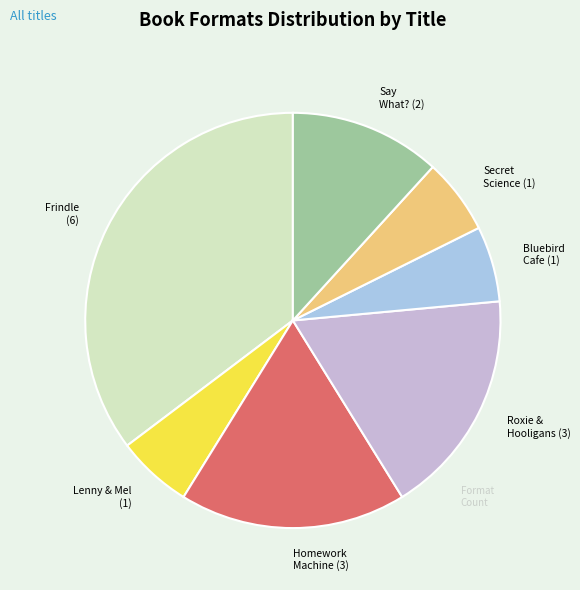

How many slices are in this pie chart?

7